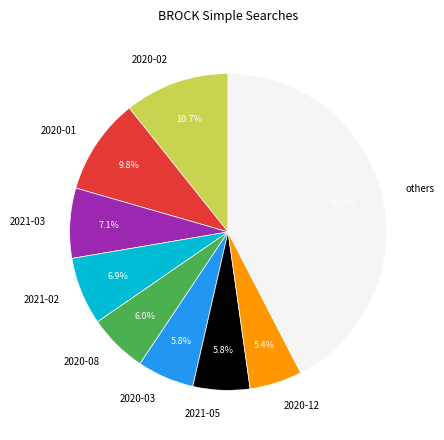

Count the number of slices in the pie.

9